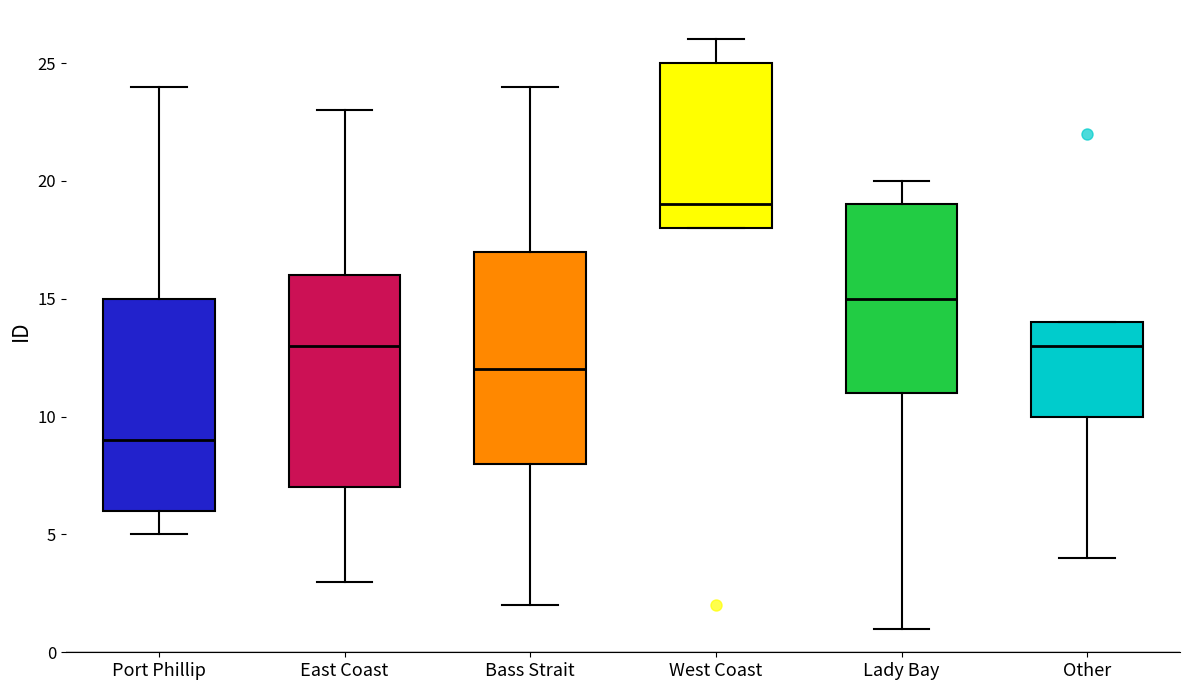

Reading left to right, read every box against the y-axis: the position of its median line, the range the box covers, and the ends of its whiskers. The values are not printed on the chart, so give them approximately, as read against the axis.

Port Phillip: median 9, box 6 to 15, whiskers 5 to 24
East Coast: median 13, box 7 to 16, whiskers 3 to 23
Bass Strait: median 12, box 8 to 17, whiskers 2 to 24
West Coast: median 19, box 18 to 25, whiskers 18 to 26
Lady Bay: median 15, box 11 to 19, whiskers 1 to 20
Other: median 13, box 10 to 14, whiskers 4 to 14